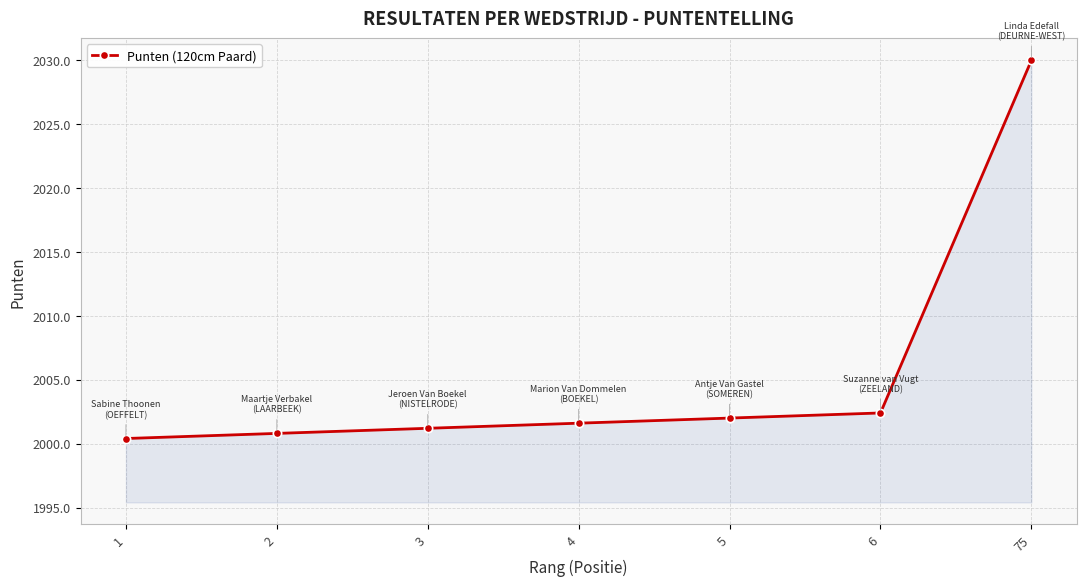

Is it true that the value at 4 is 1247.8?

False